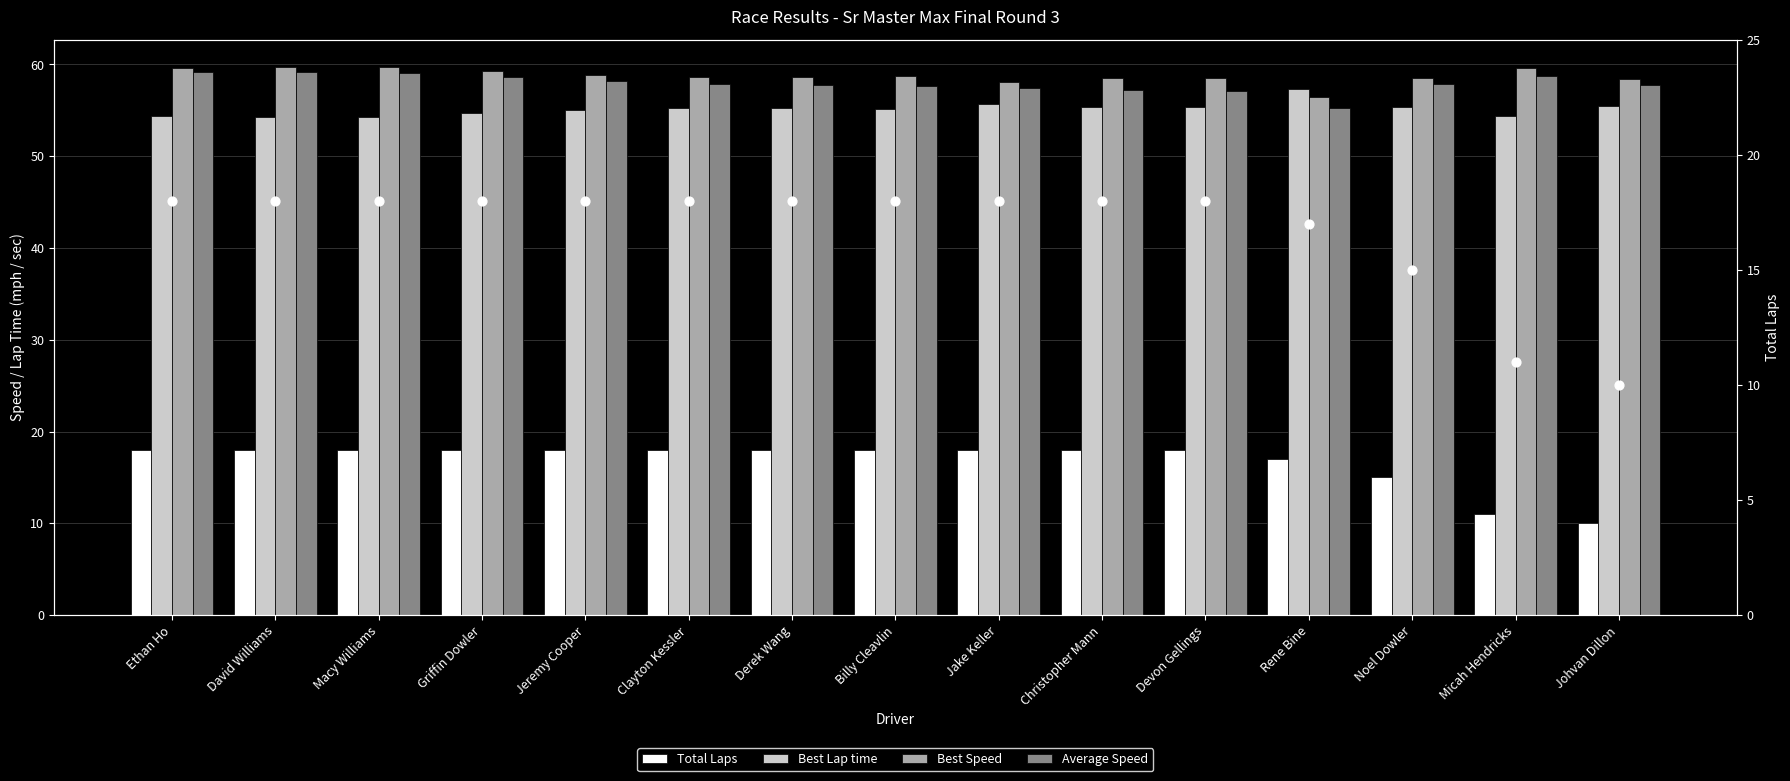

Is the value of Best Lap time at Jeremy Cooper greater than the value of Best Speed at Ethan Ho?

No